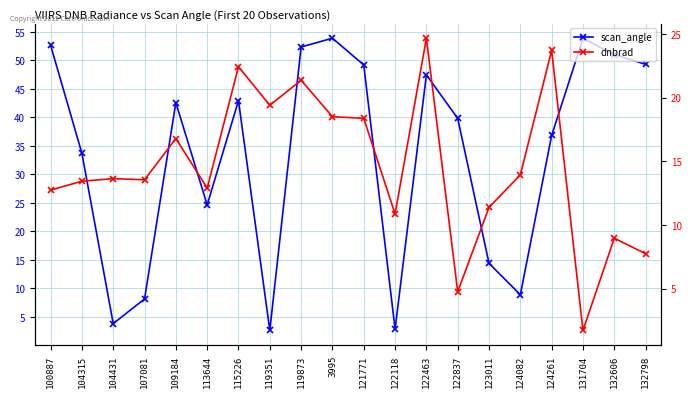

What are all the series names shown in the legend?

scan_angle, dnbrad